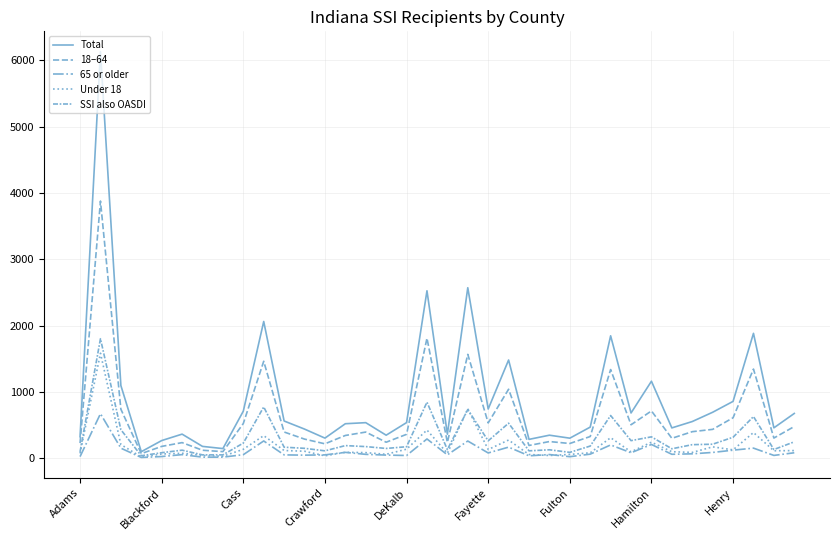

Which series has the widest spread of values?

Total